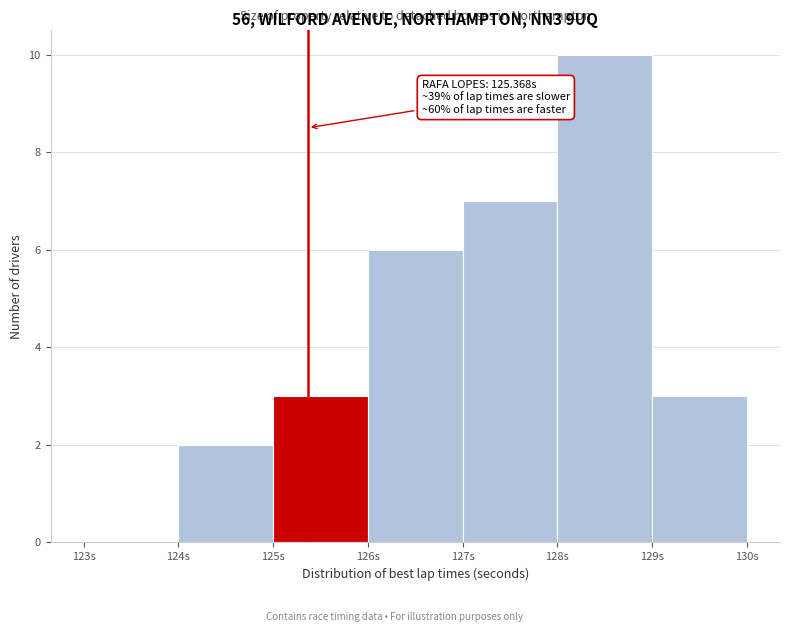

Which range on the x-axis has the tallest bar?

128 to 129